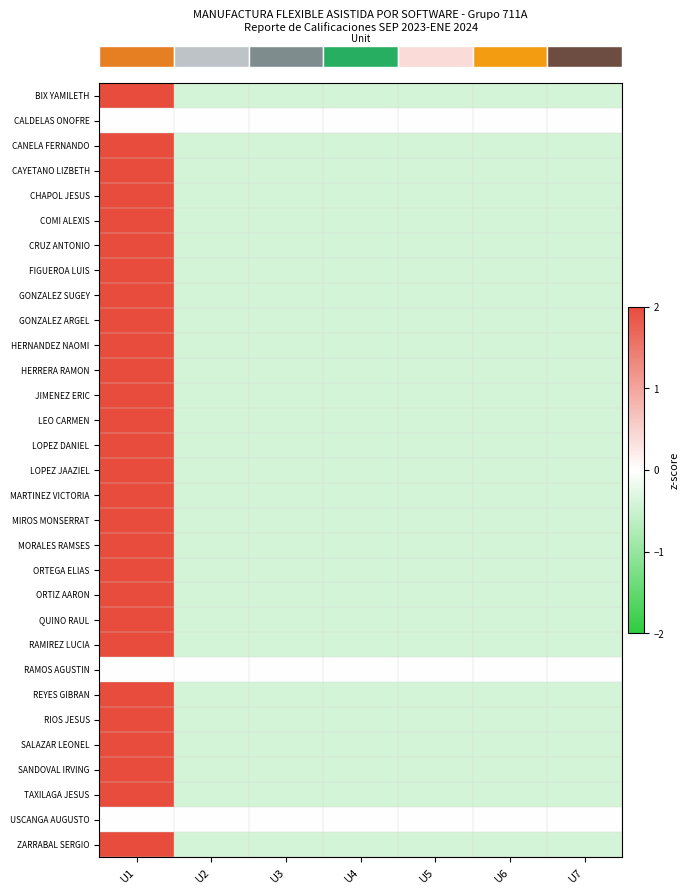

Between U2 and U4, which series saw the biggest shift?

row_0